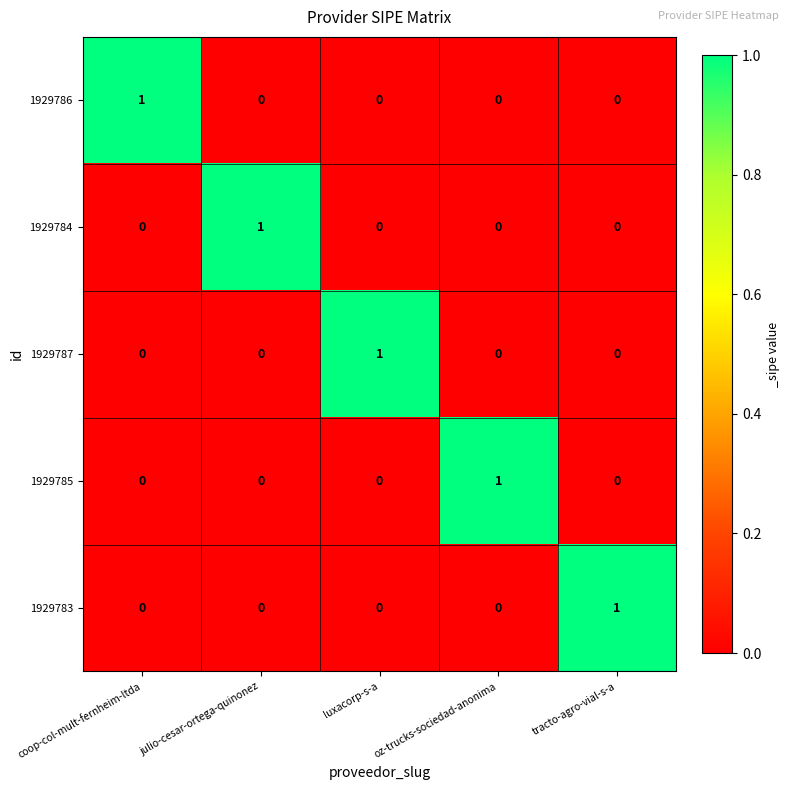

What is the maximum value shown in the chart?

1